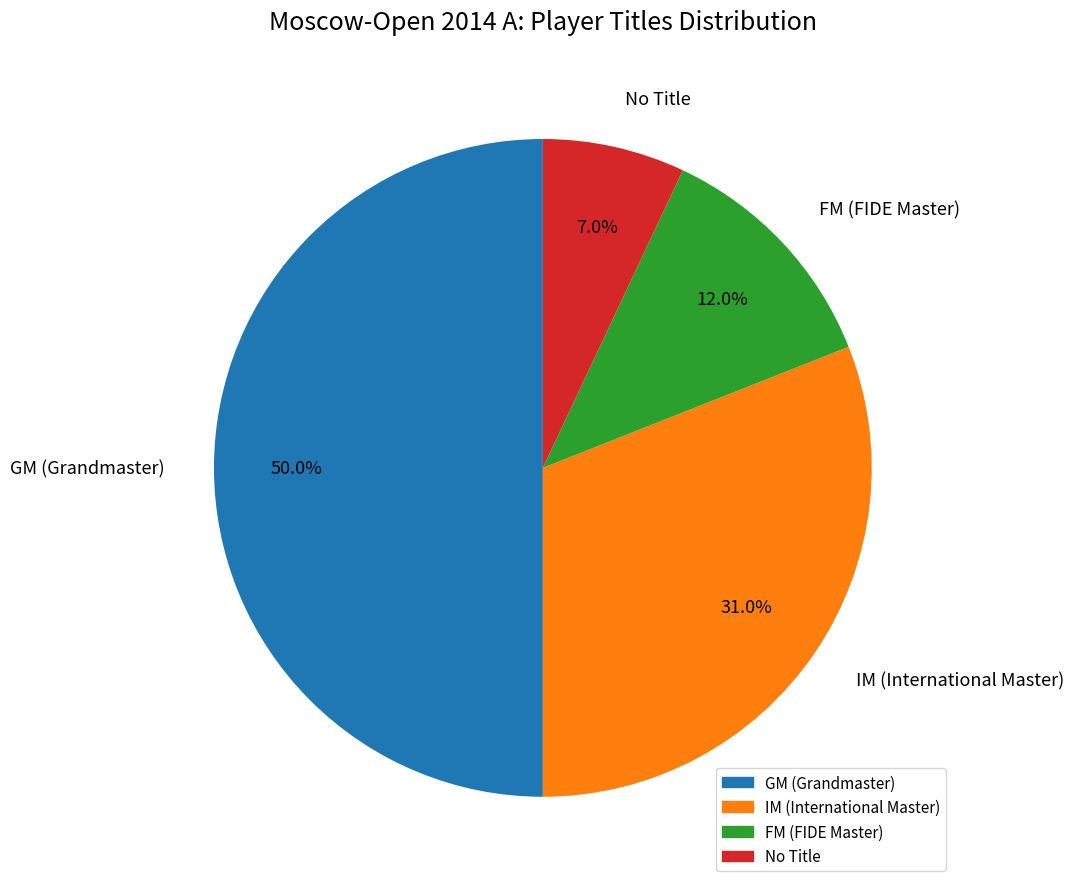

Count the number of slices in the pie.

4